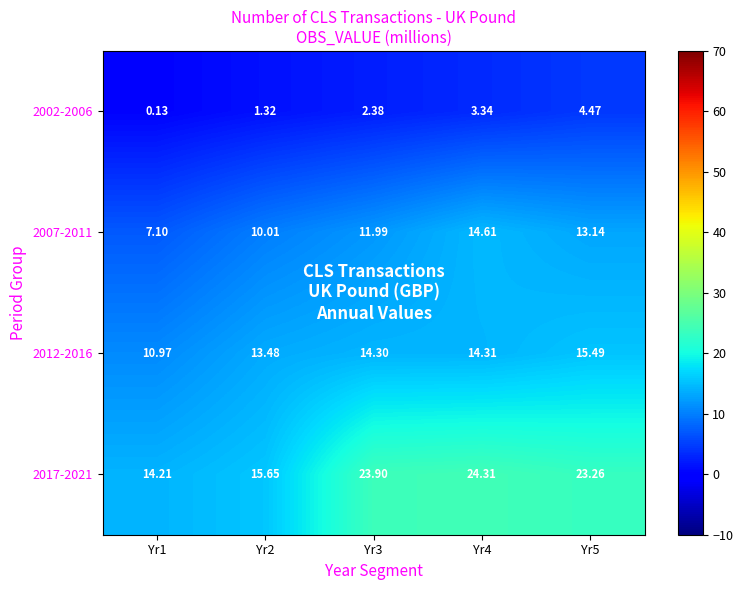

Which series has the largest total across all categories?

2017-2021